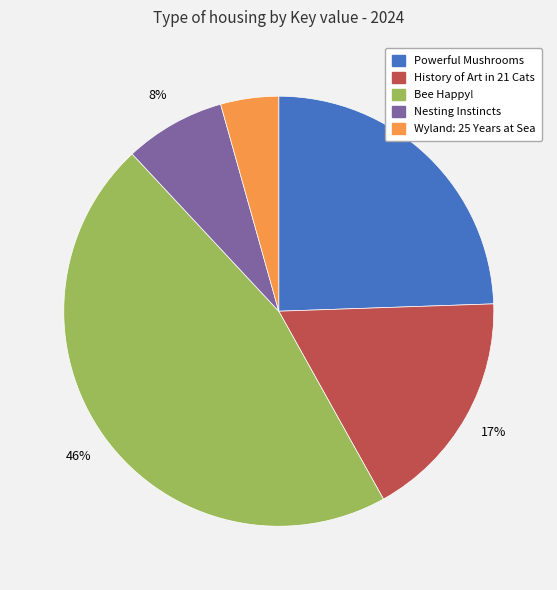

To the nearest percent, what is the difference between the largest and smallest slice percentages?

42%